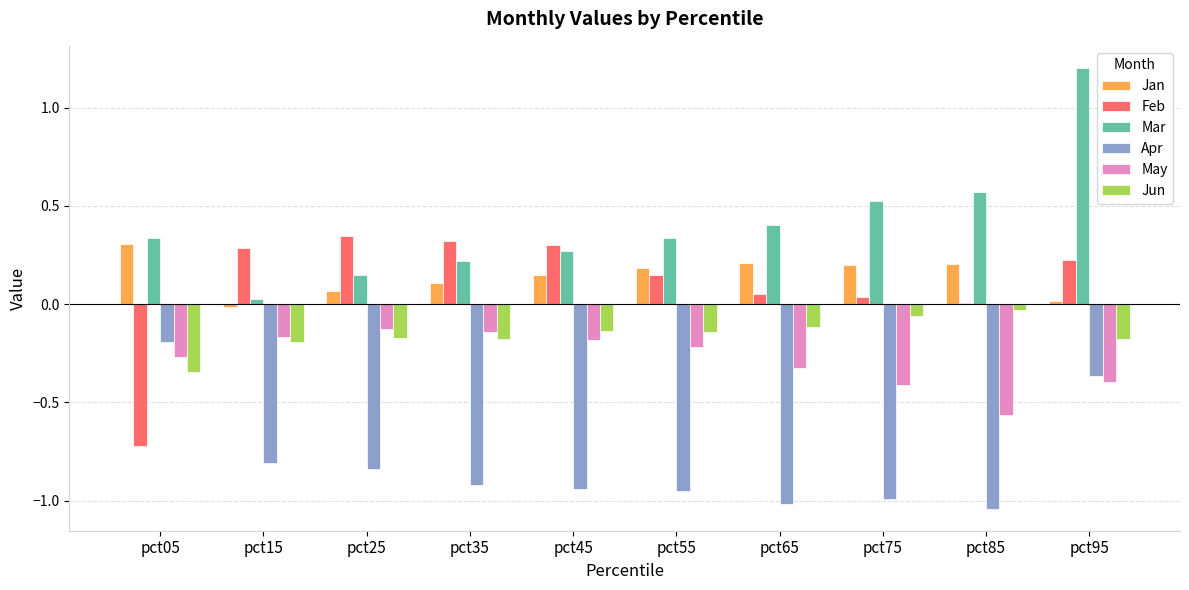

Is the value of Jun at pct45 greater than the value of May at pct75?

Yes